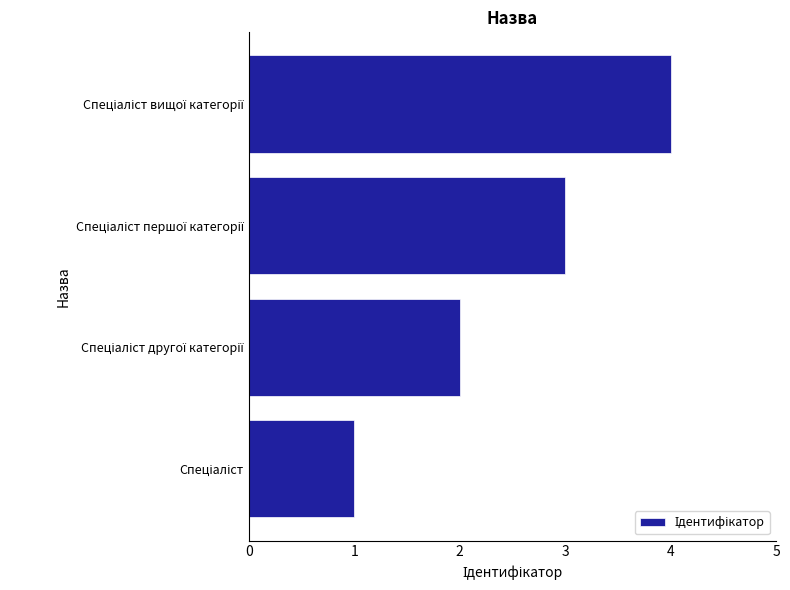

What is the maximum value shown in the chart?

4